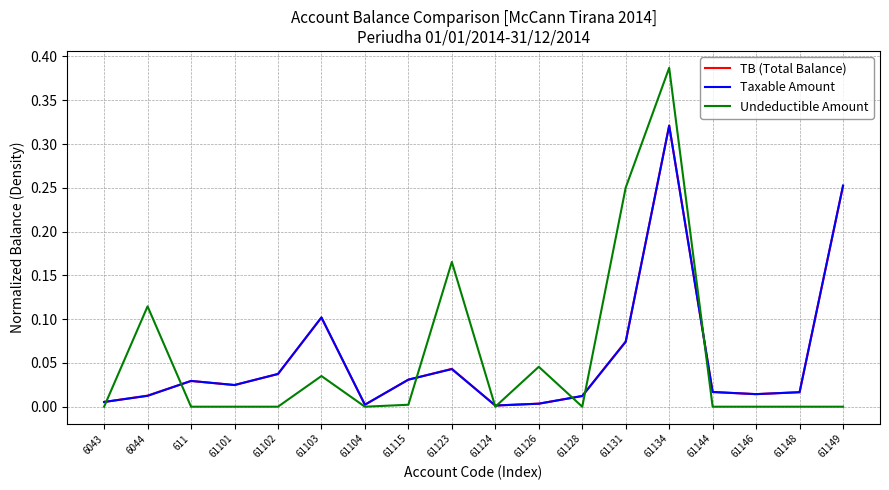

Is the value of Undeductible Amount at 61103 greater than the value of Taxable Amount at 61103?

No